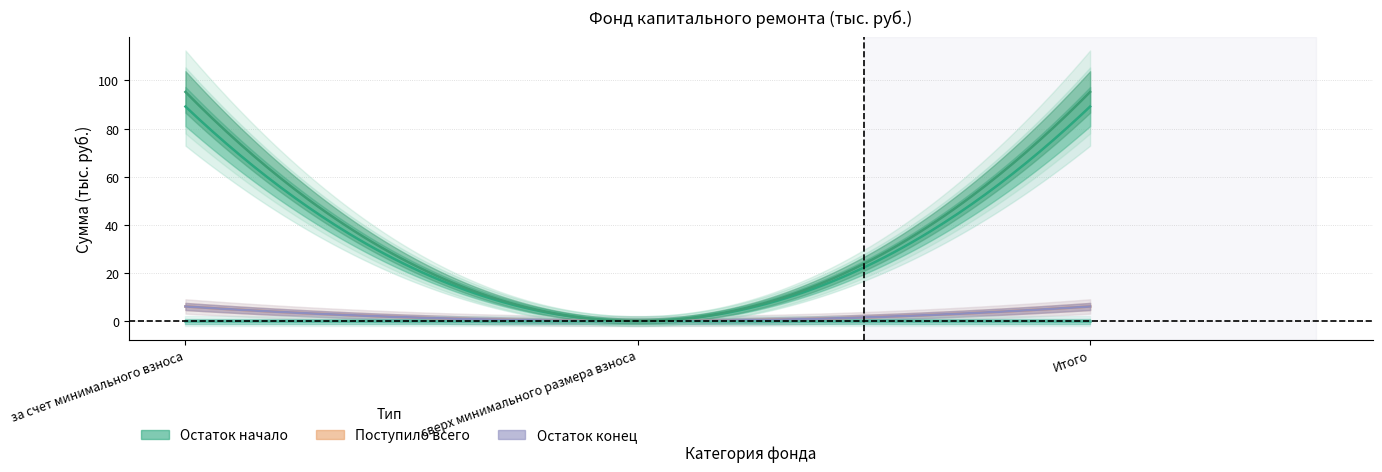

What is the average value of the Поступило всего series?

4.1